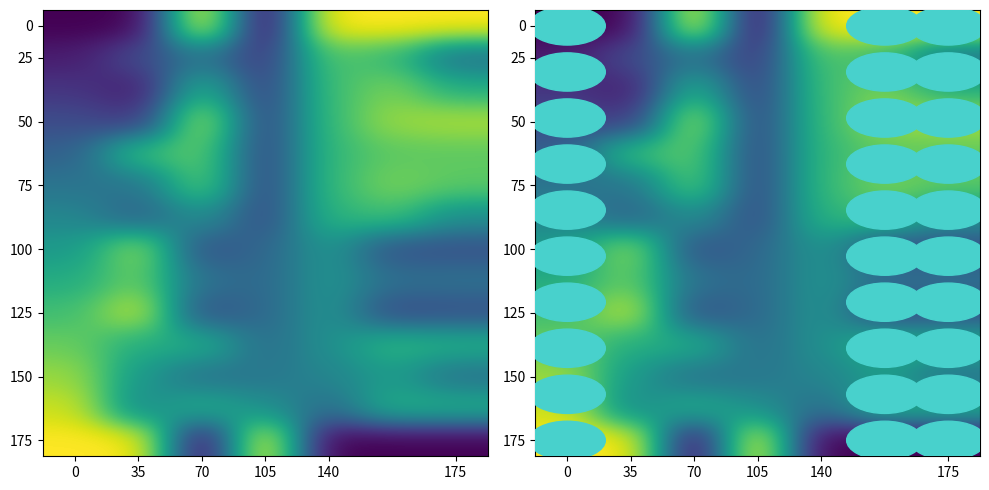

How many data points does each series have?

7